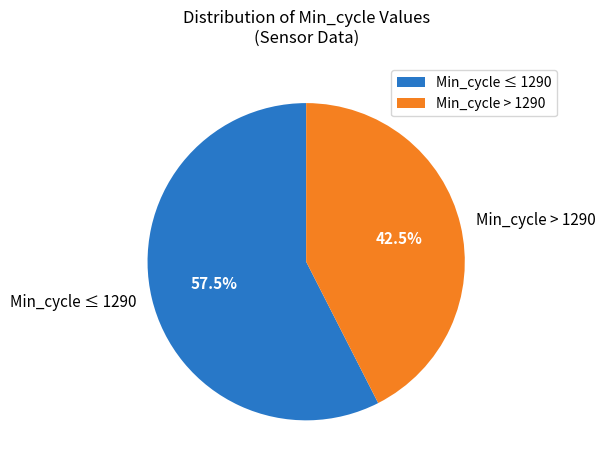

What percentage is NOT represented by Min_cycle ≤ 1290?

42.5%